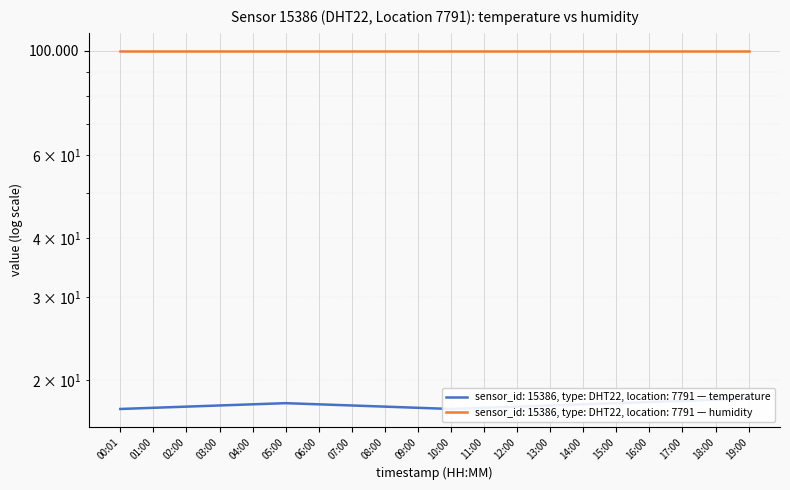

What is the change in value from 11:00 to 19:00?

+0.8